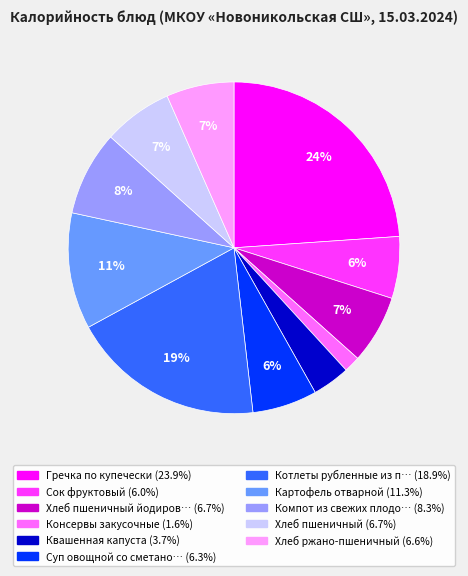

Is there any slice that represents more than half of the pie?

No